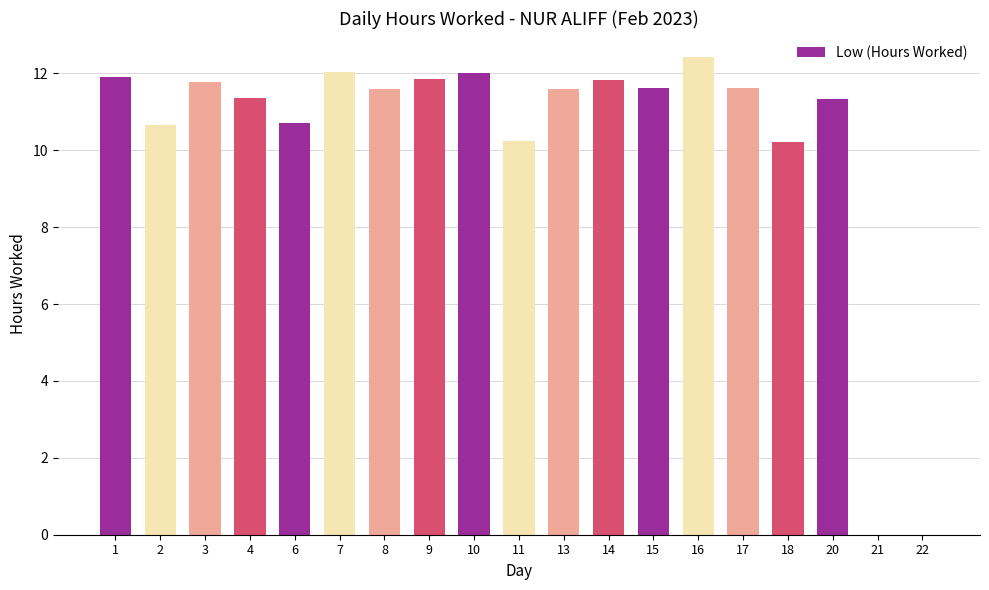

What is the change in value from 2 to 11?

-0.4